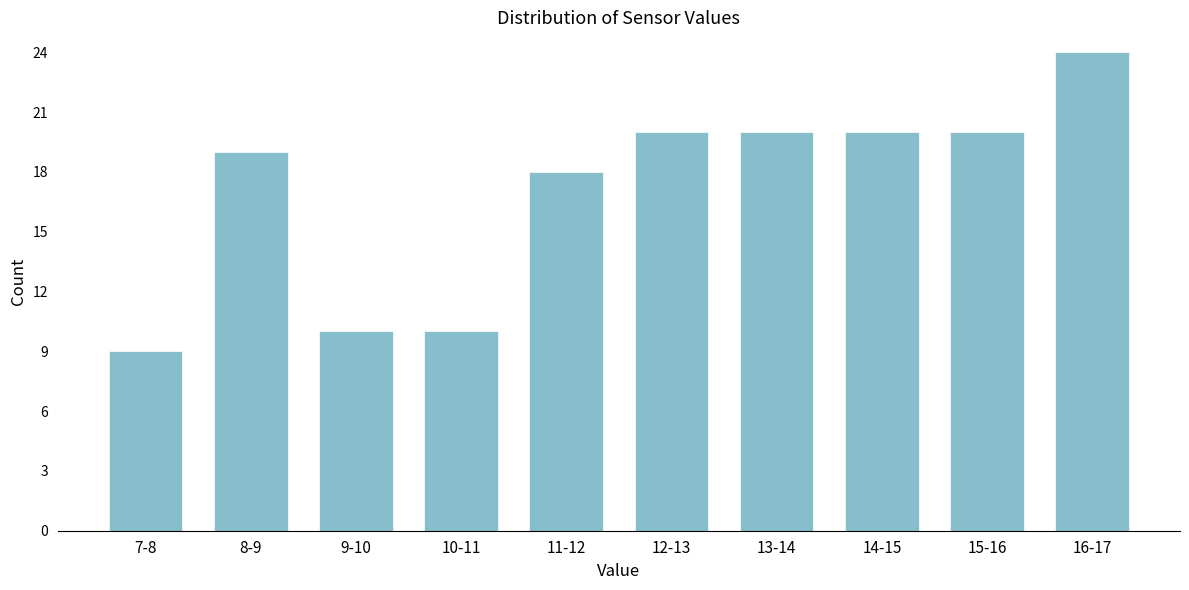

Reading right to left, list all the values displayed in this chart.

16-17=24	15-16=20	14-15=20	13-14=20	12-13=20	11-12=18	10-11=10	9-10=10	8-9=19	7-8=9